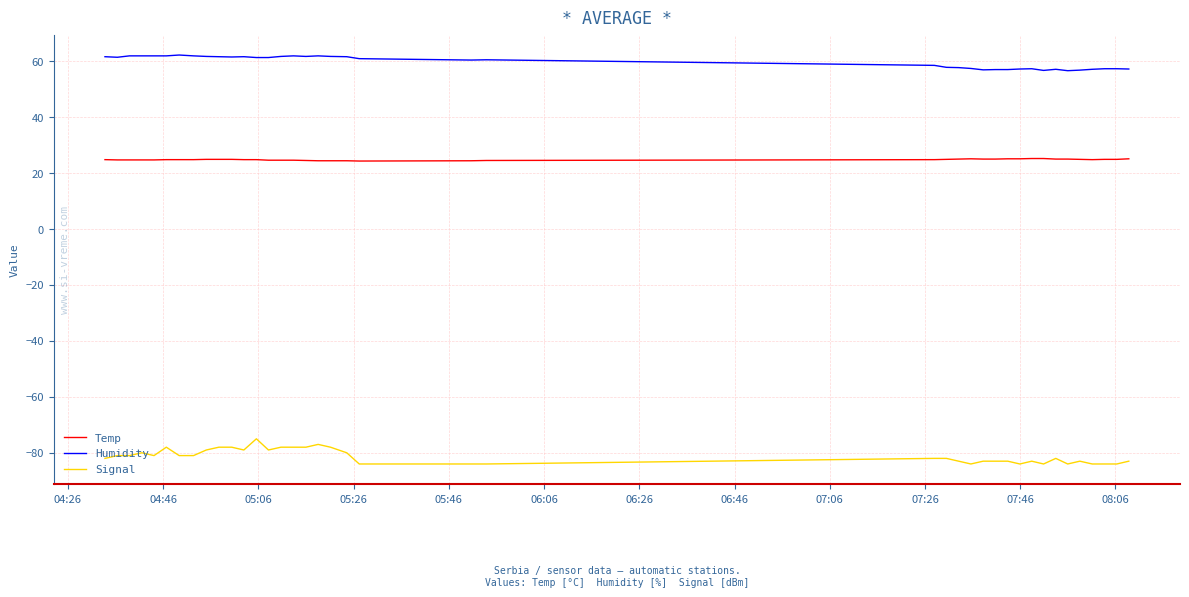

Count the number of categories in the chart.

40